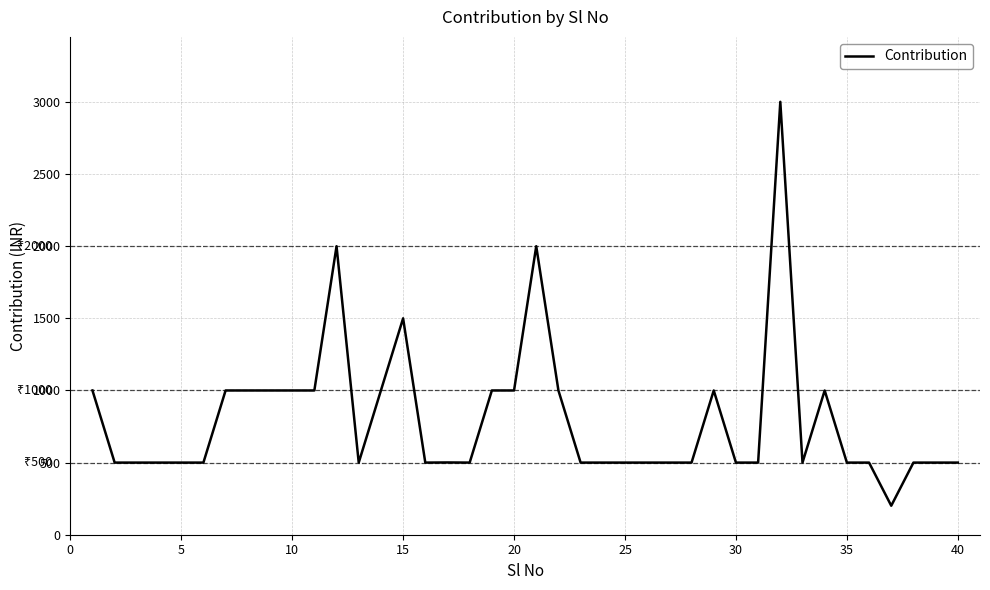

What is the minimum value shown in the chart?

201